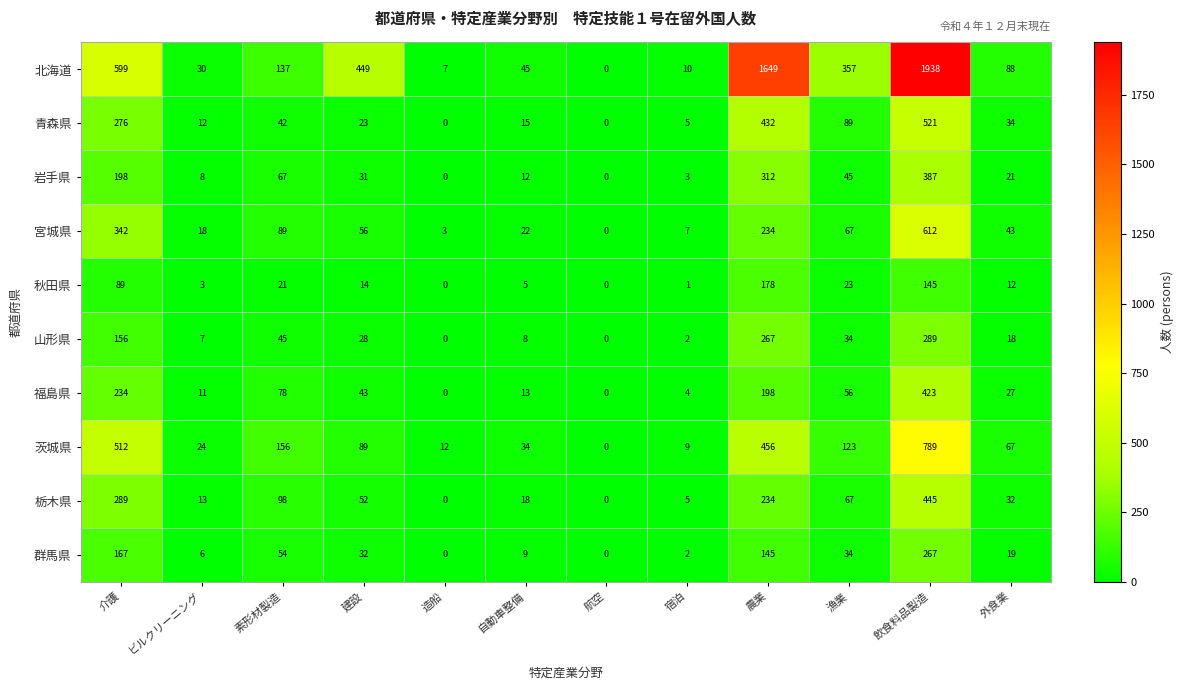

What is the difference between the highest and lowest values at 農業?

1504